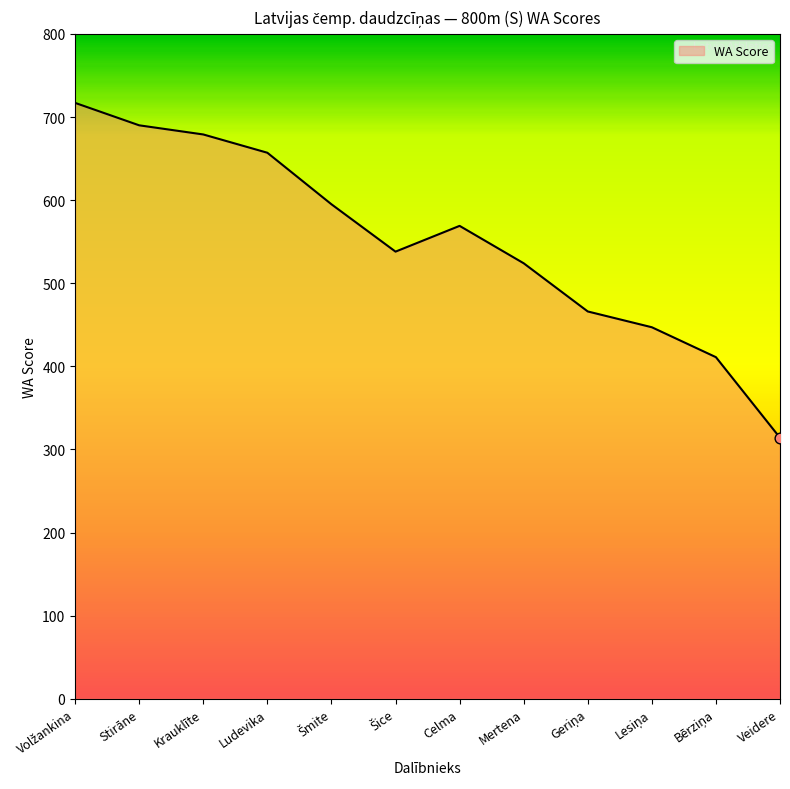

What is the change in value from Krauklīte to Veidere?

-365